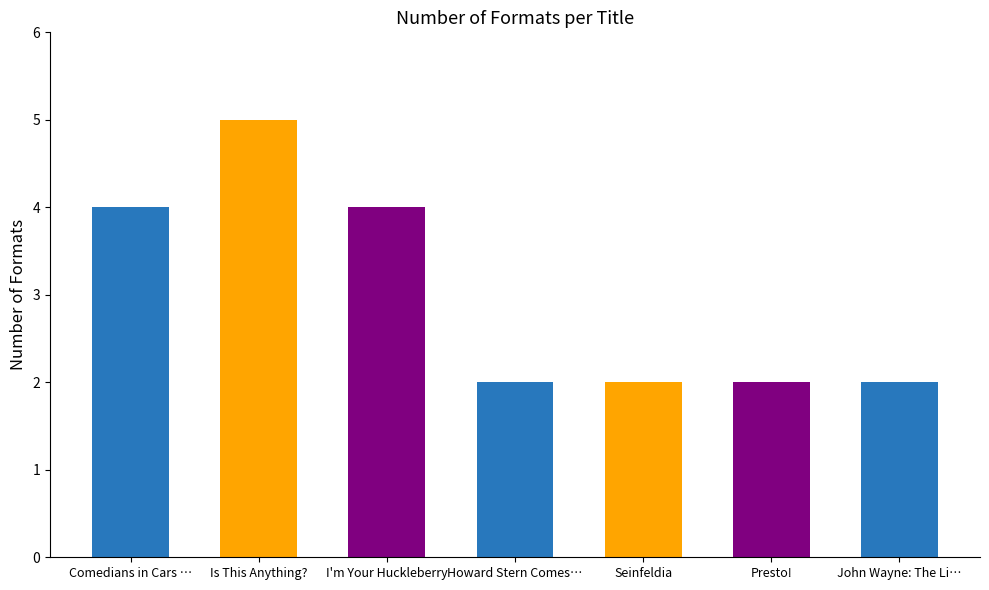

The value at Is This Anything? is 7. True or false?

False